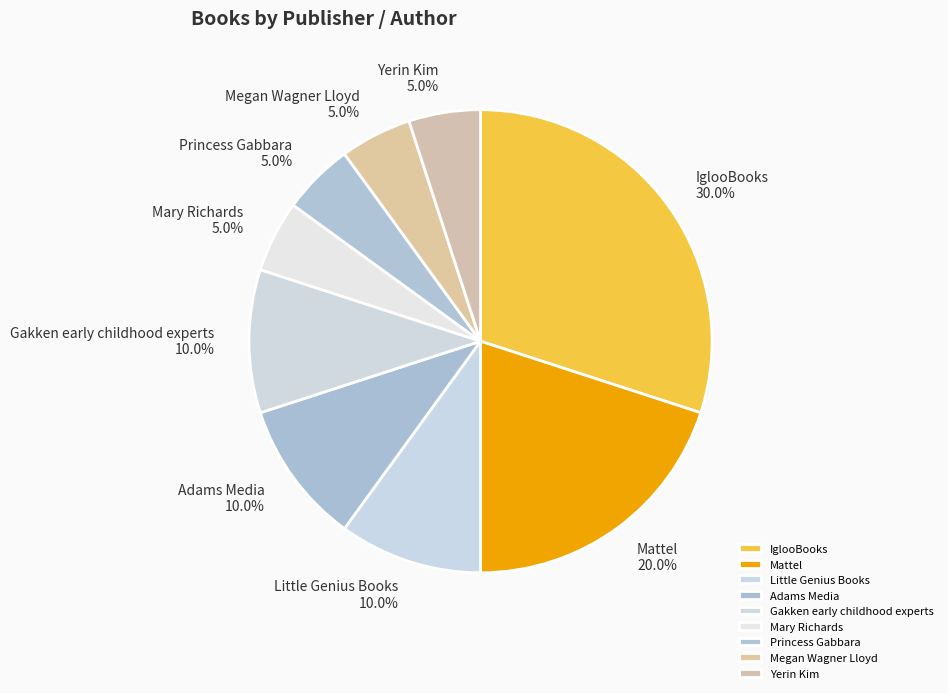

Does IglooBooks represent more than half of the total?

No